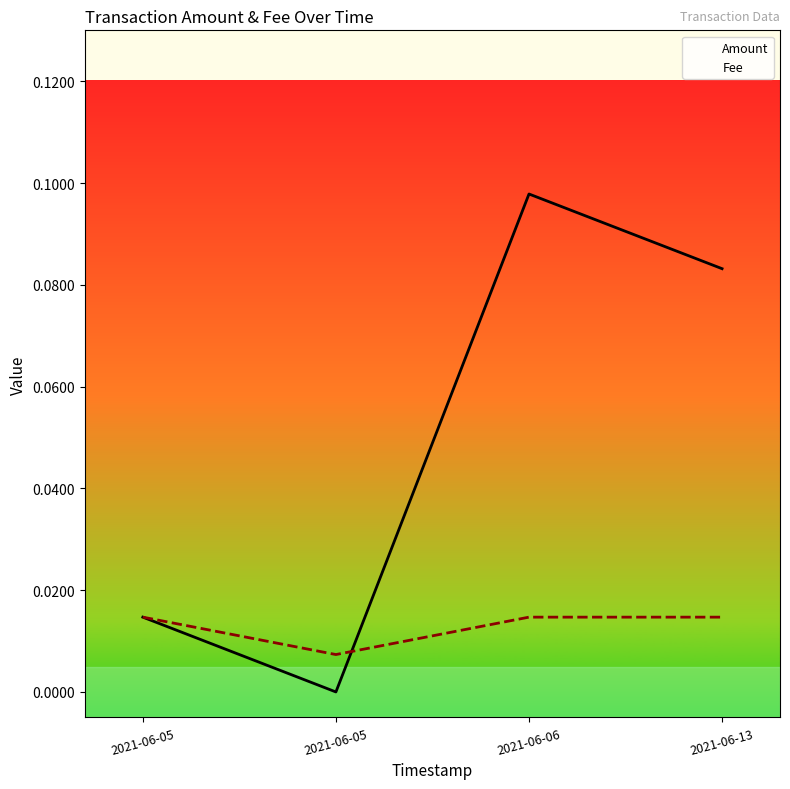

What is the sum of all Fee values?

0.1